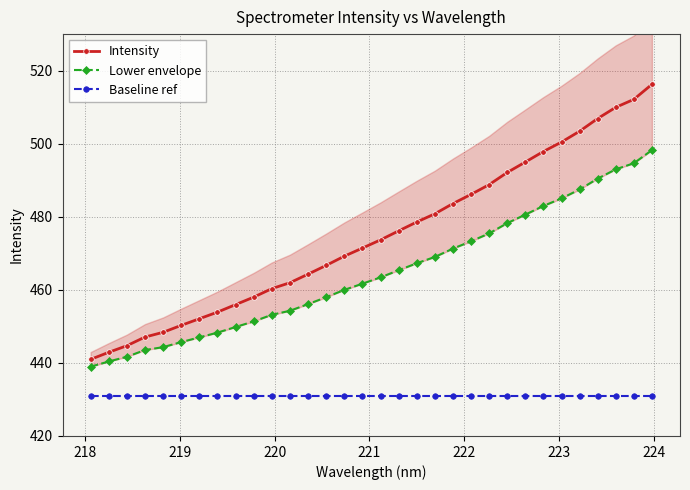

True or false: Baseline ref and Intensity intersect in this chart.

False